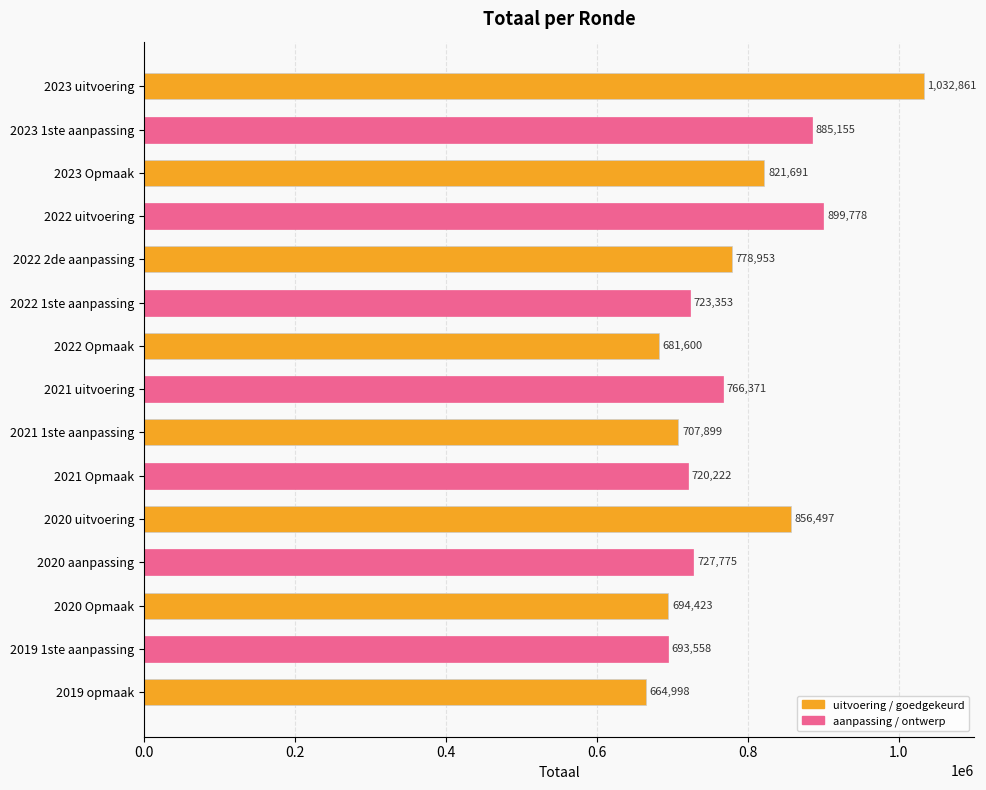

True or false: the data shows 978973 at 2019 opmaak.

False